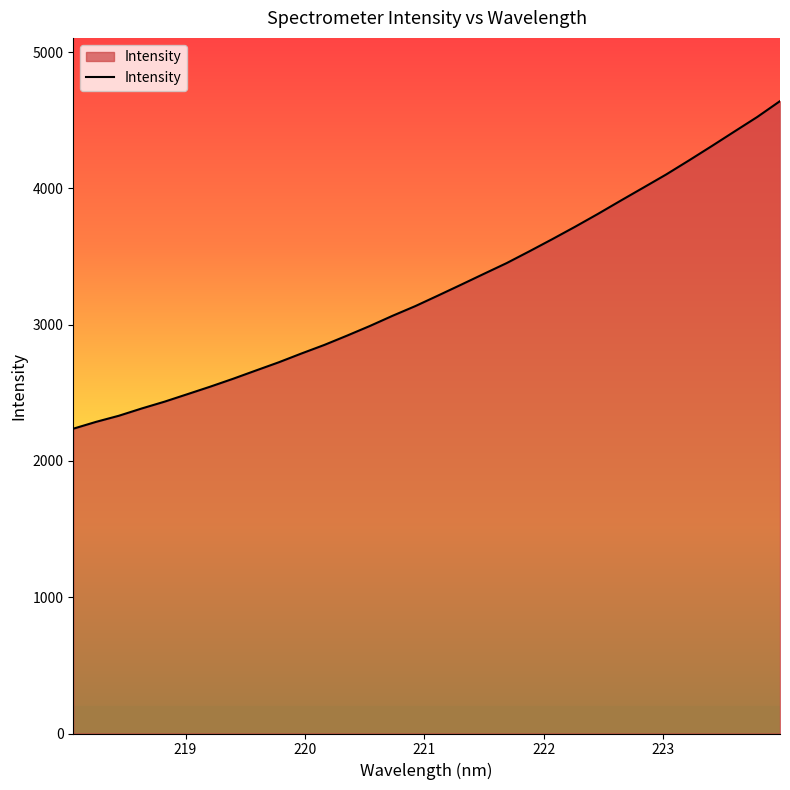

What is the maximum value shown in the chart?

4641.2